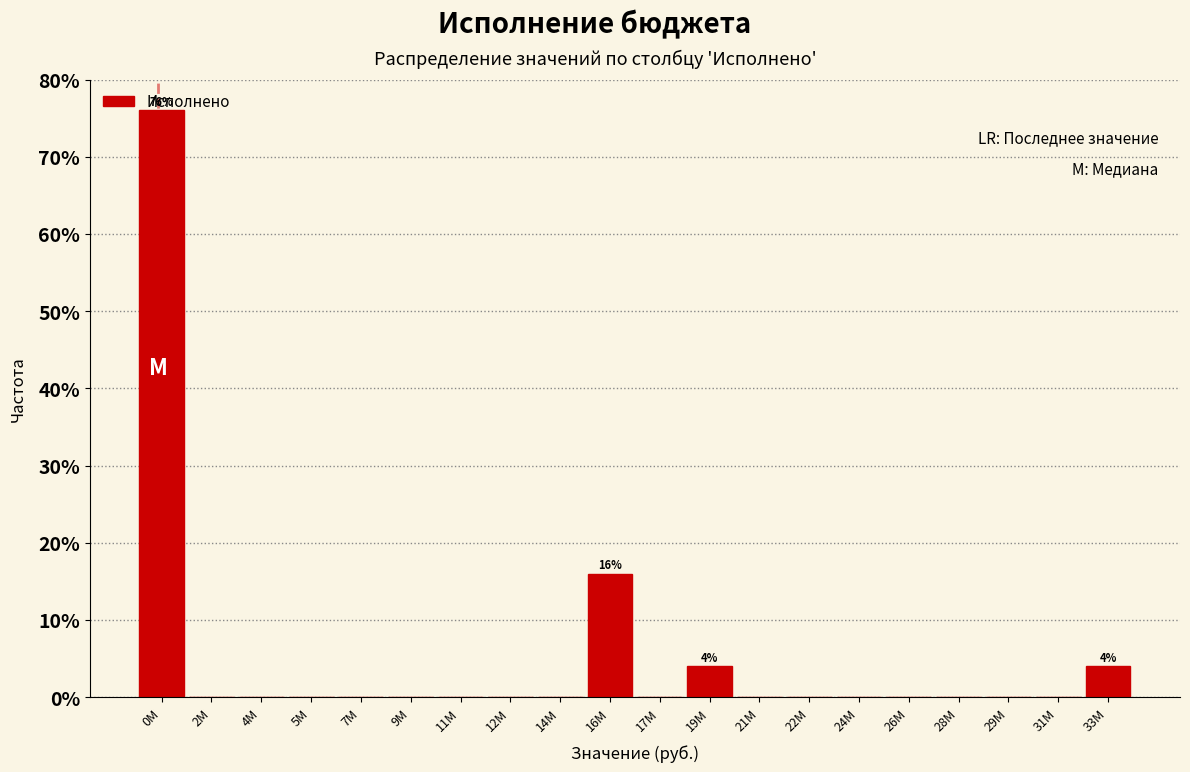

Which category has the highest value across all series?

0M